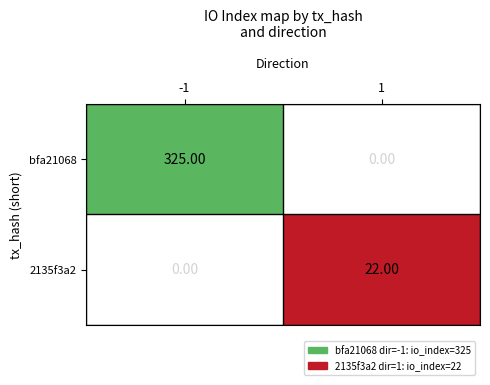

Is the value of bfa21068 at -1 greater than the value of 2135f3a2 at 1?

Yes